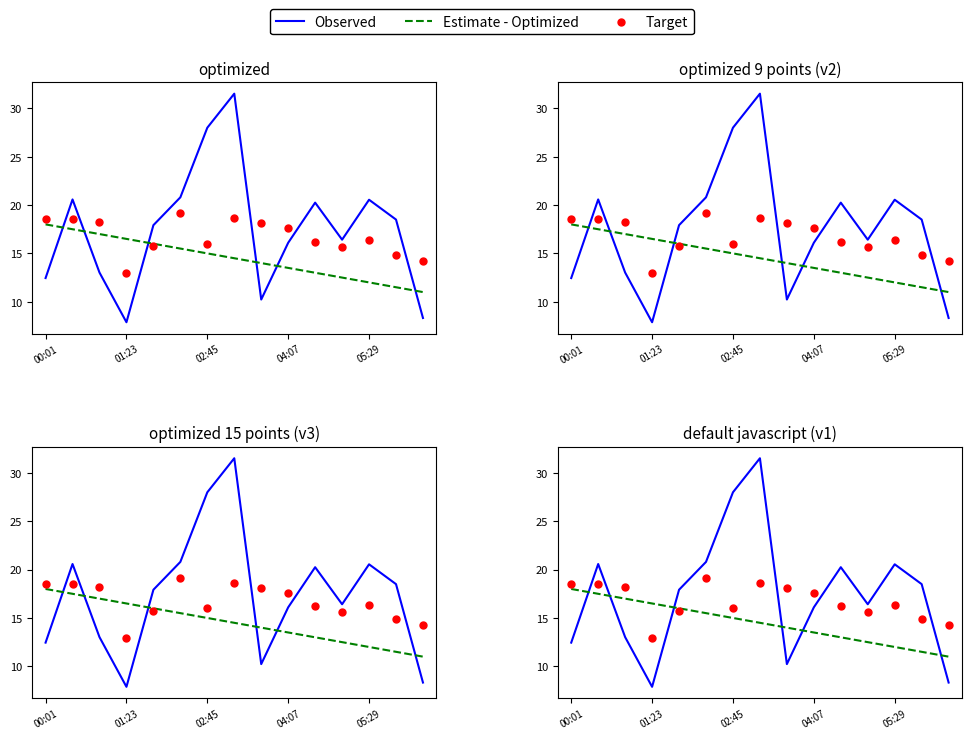

What are all the series names shown in the legend?

Observed, Estimate - Optimized, Target